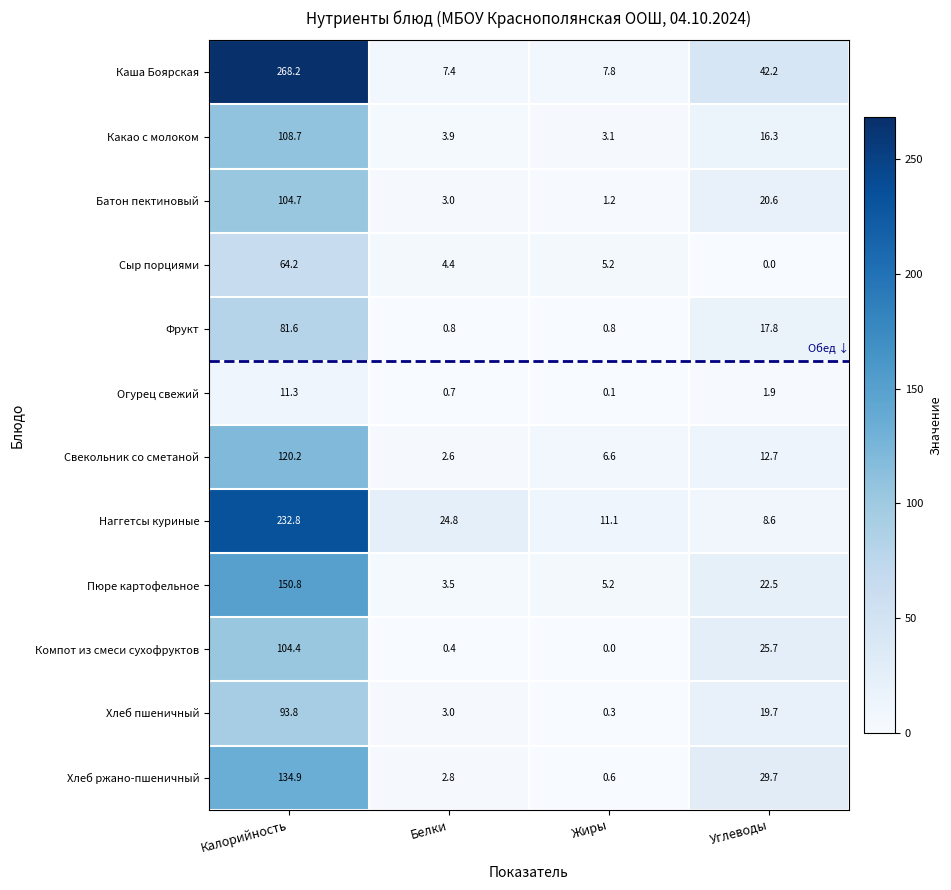

How many series are shown in this chart?

12